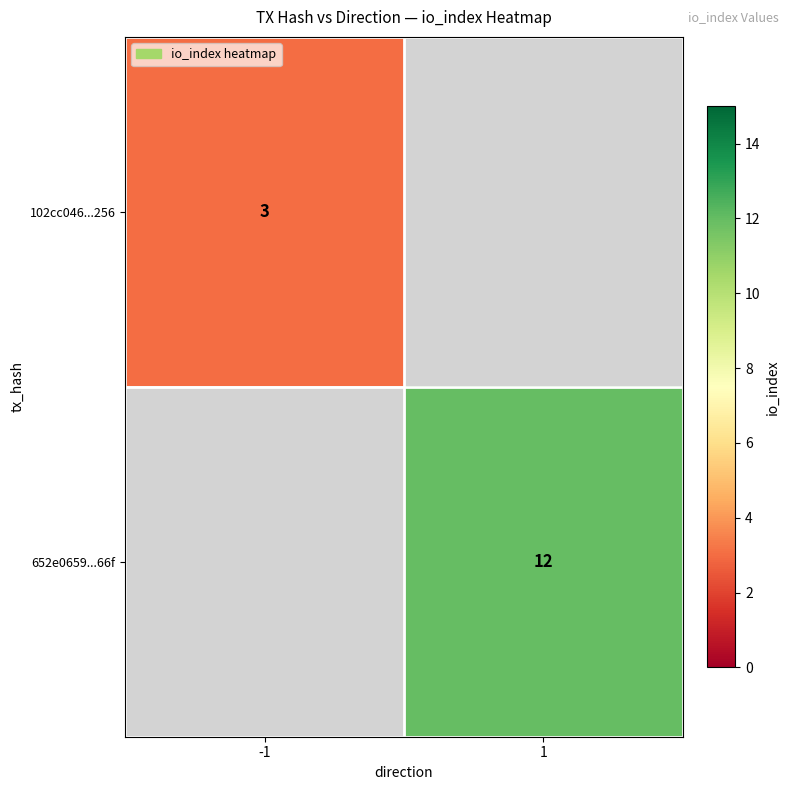

True or false: 102cc046...256 has a value of 3 at -1.

True